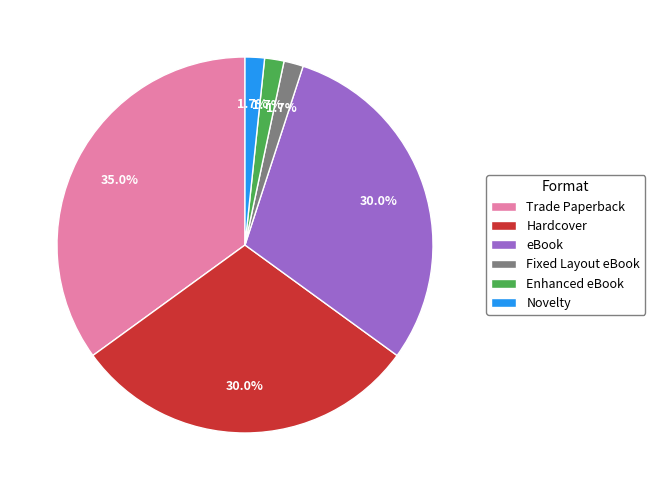

Approximately how many times larger is the value at Fixed Layout eBook compared to Novelty?

1.0